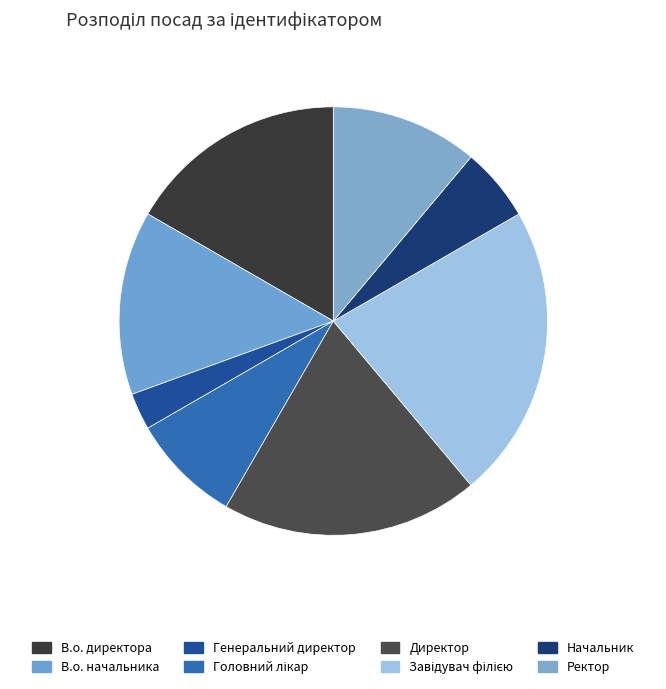

How many segments does this pie chart have?

8